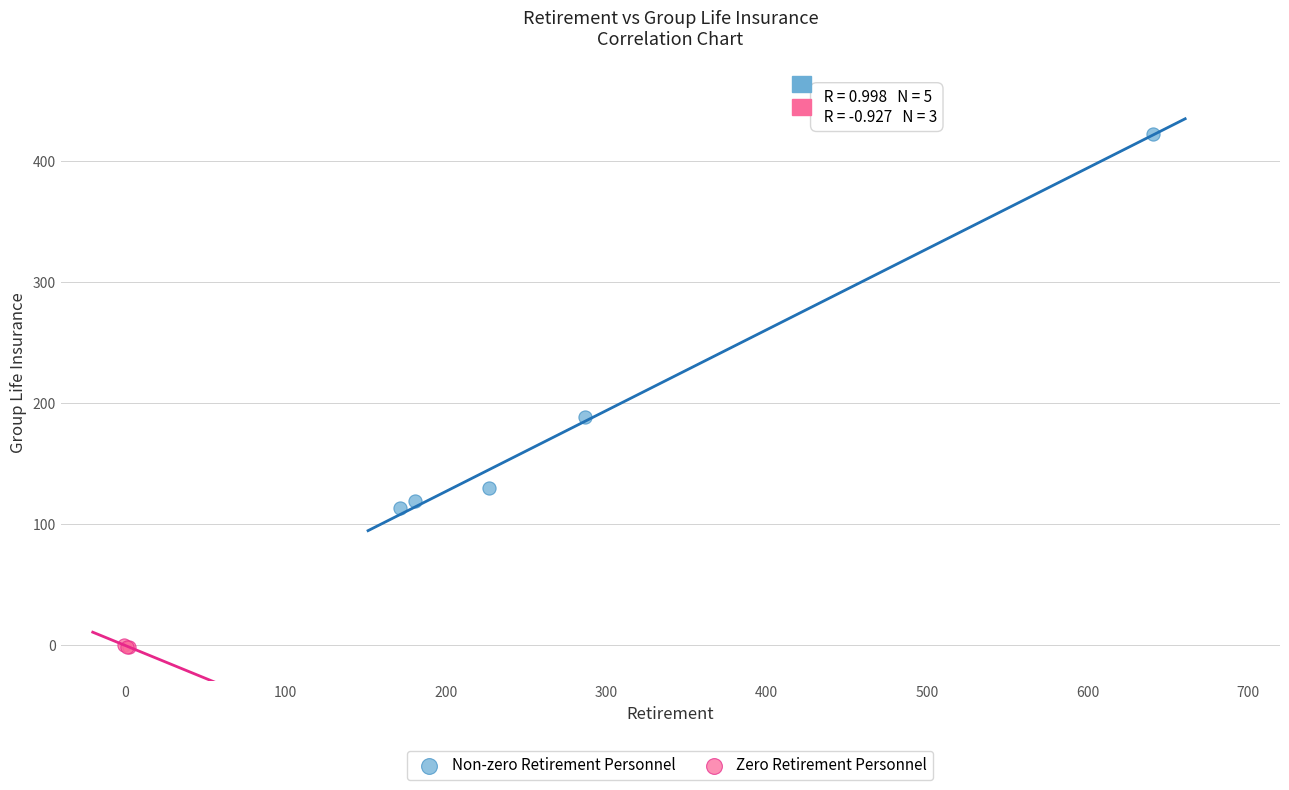

Which series contains the lowest Y value?

Zero Retirement Personnel